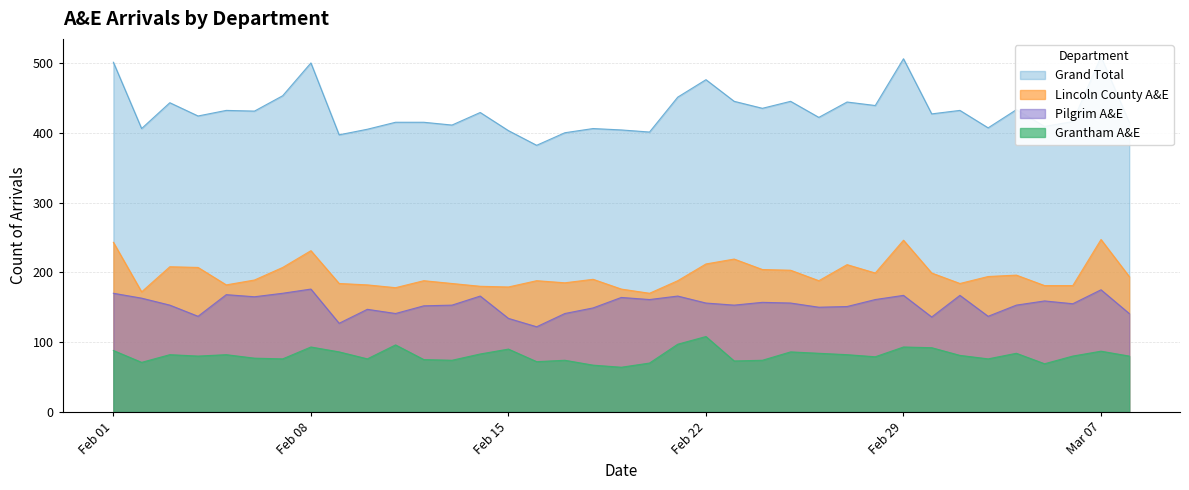

At which label does Grantham A&E reach its peak?

Feb 22